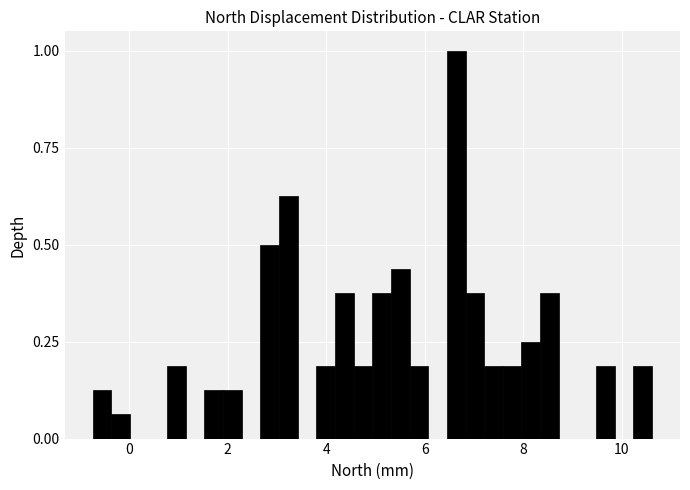

Read against the x-axis, roughly where is the centre of the tallest bar?

6.6